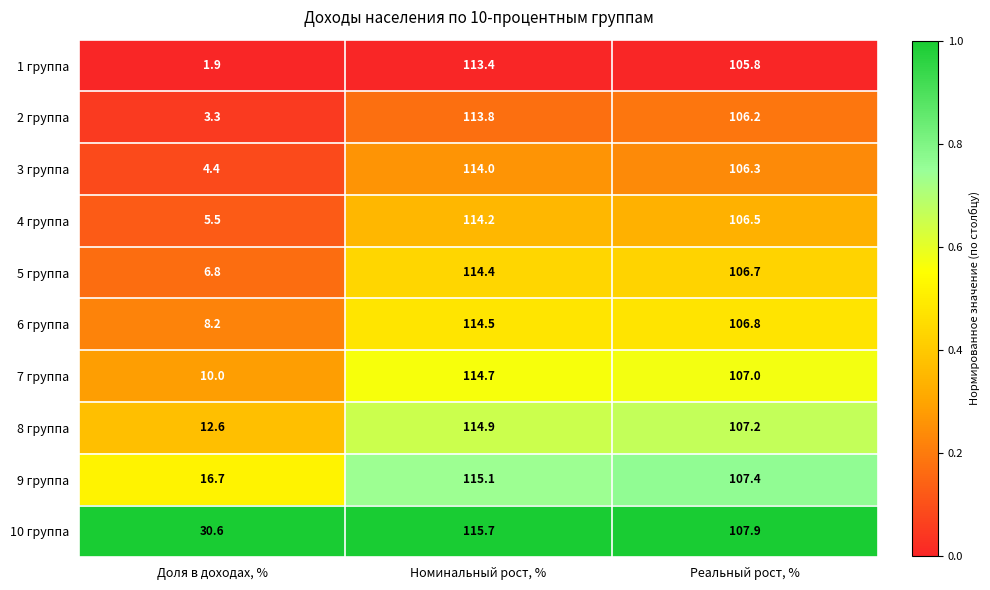

Is the value of 10 группа at Реальный рост, % greater than the value of 2 группа at Номинальный рост, %?

No